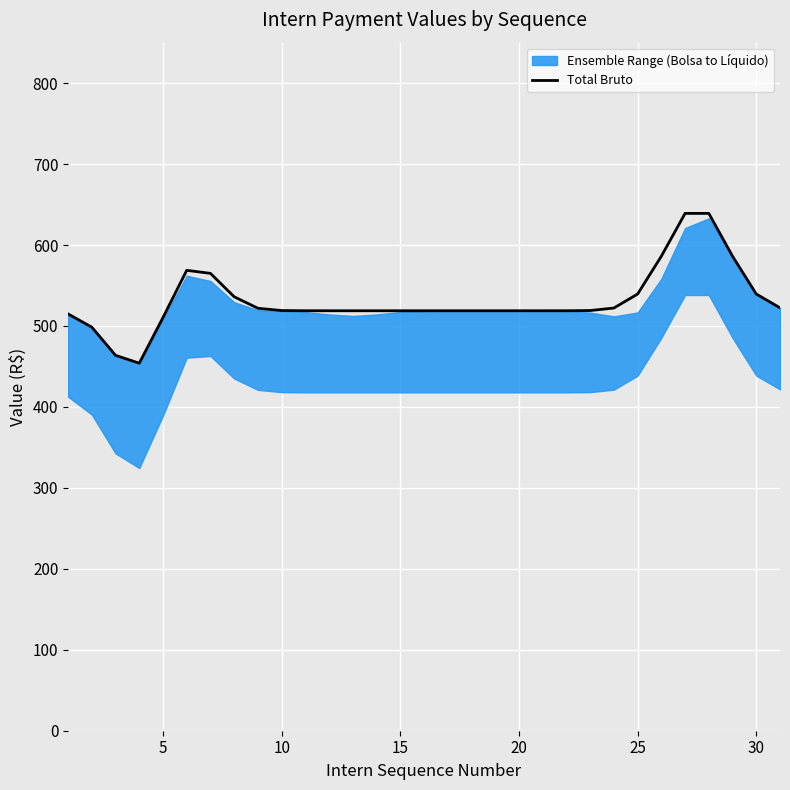

What is the lowest value of the Total Bruto series?

454.1